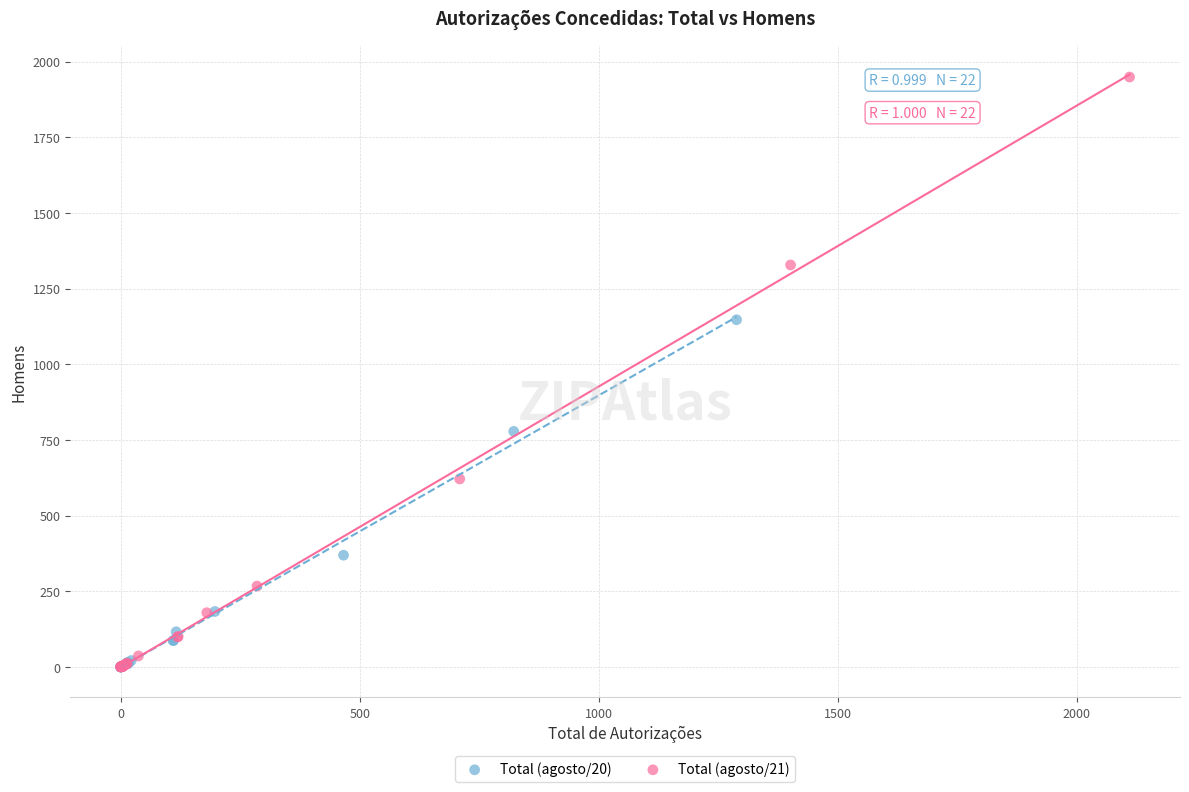

Which series reaches the maximum Y coordinate?

Total (agosto/21)